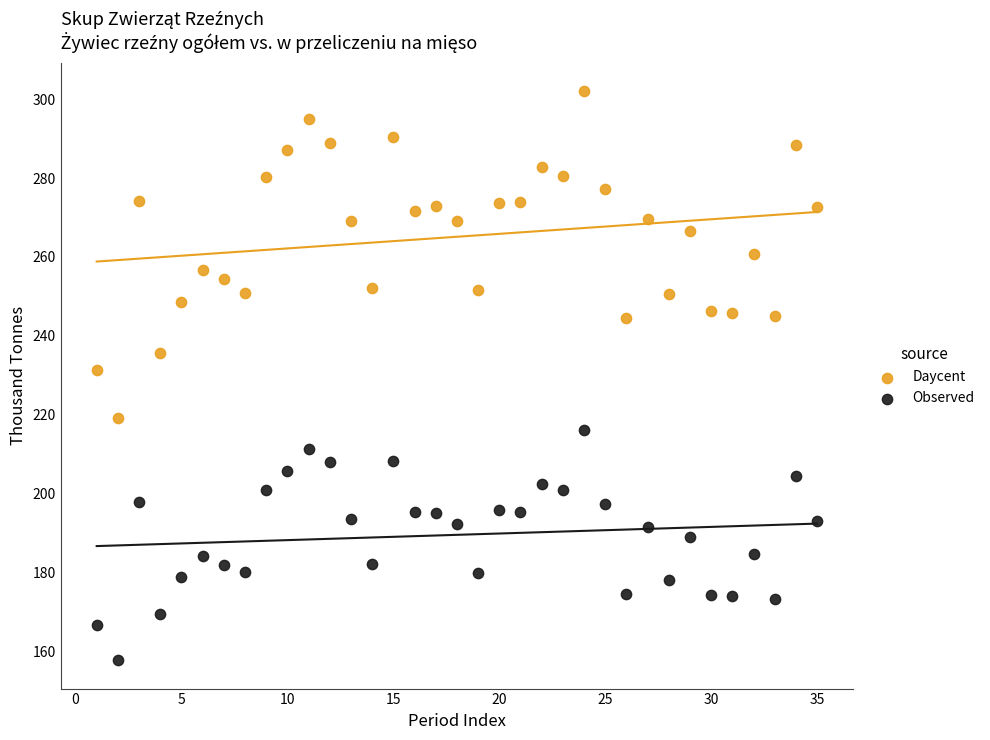

Which series contains the highest Y value?

Daycent